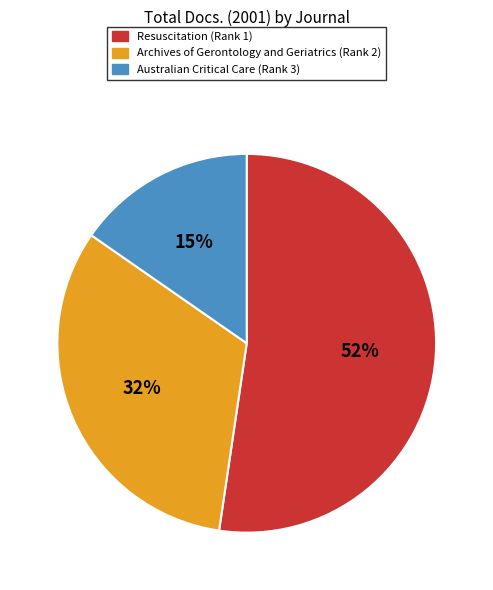

Which category has the biggest portion of the pie?

Resuscitation (Rank 1)